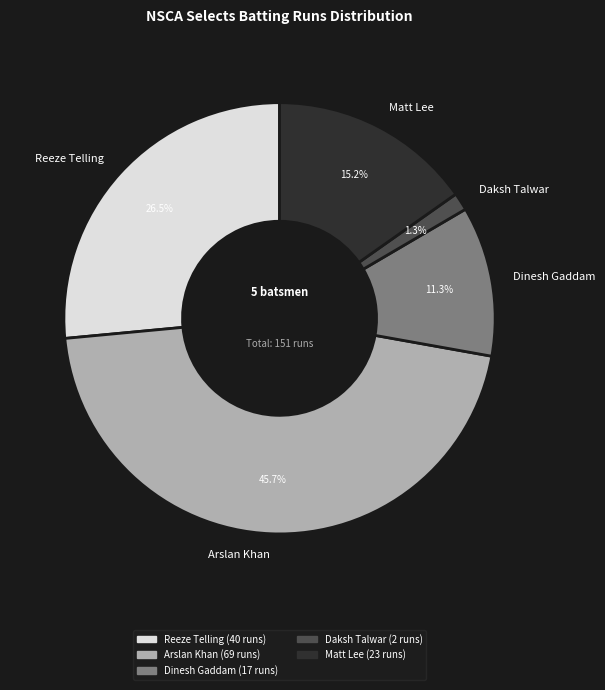

To the nearest percent, what portion does Daksh Talwar represent?

1%